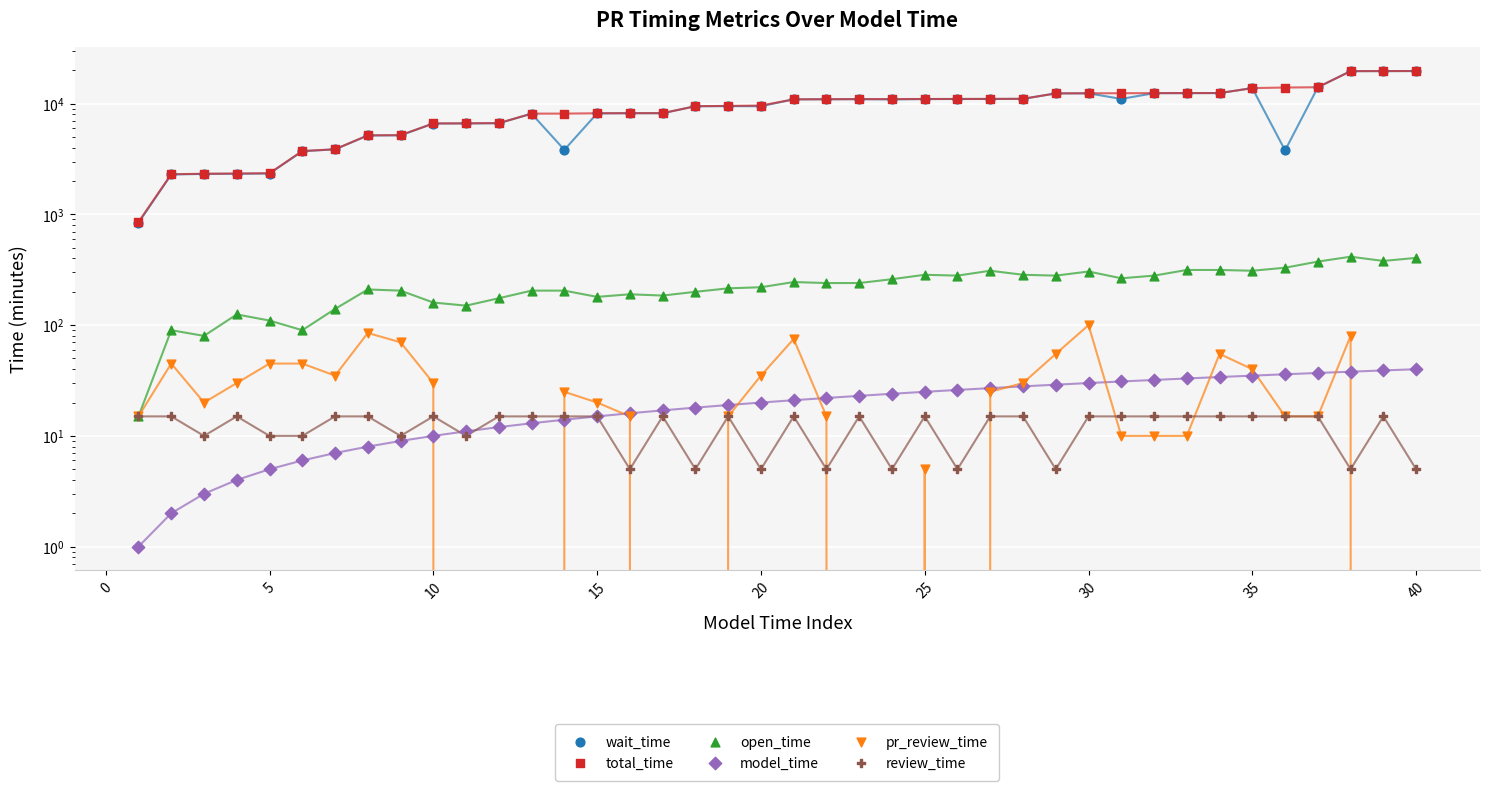

At which category is the sum across all series the highest?

40